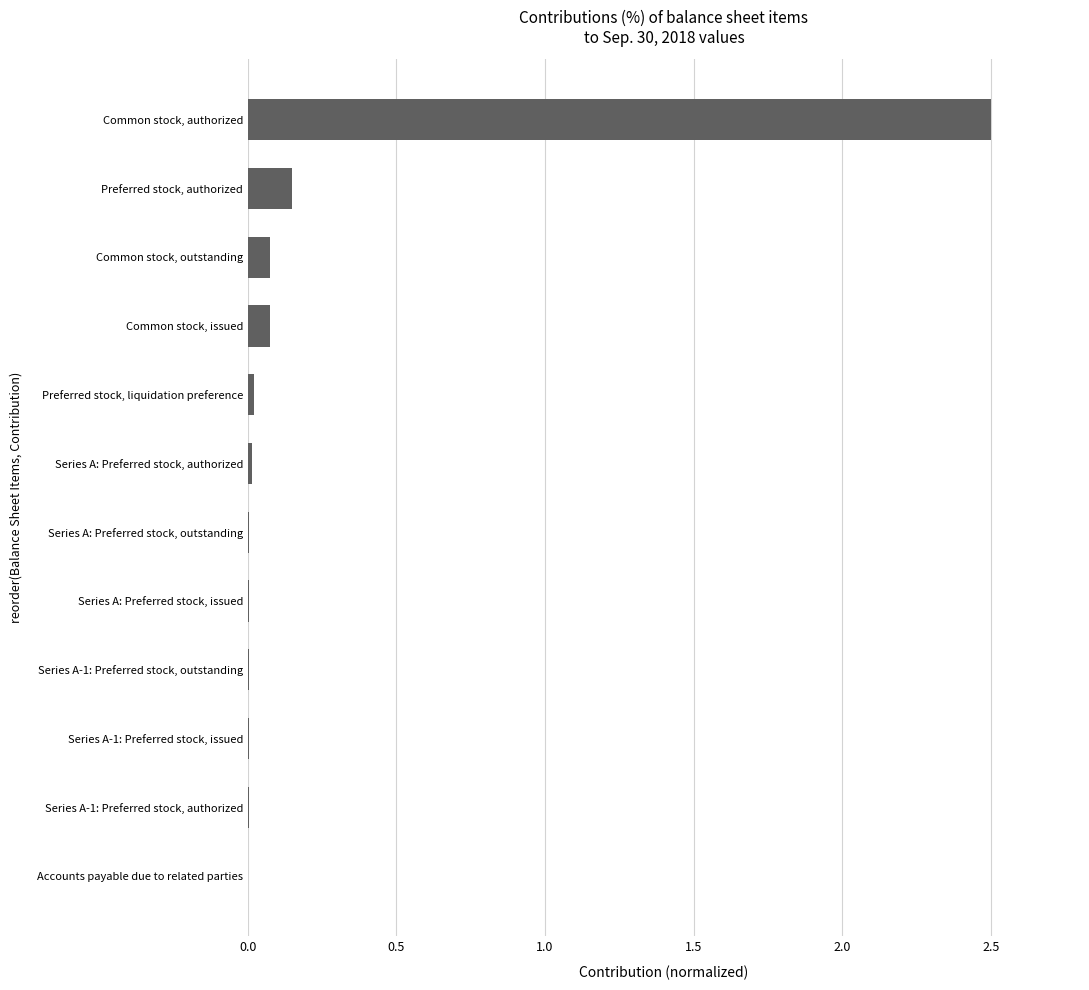

What is the sum of all values?

2.9